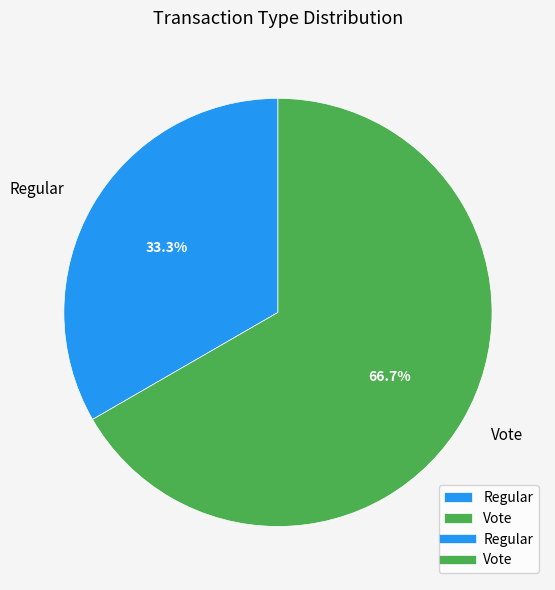

What is the smallest slice in the pie chart?

Regular